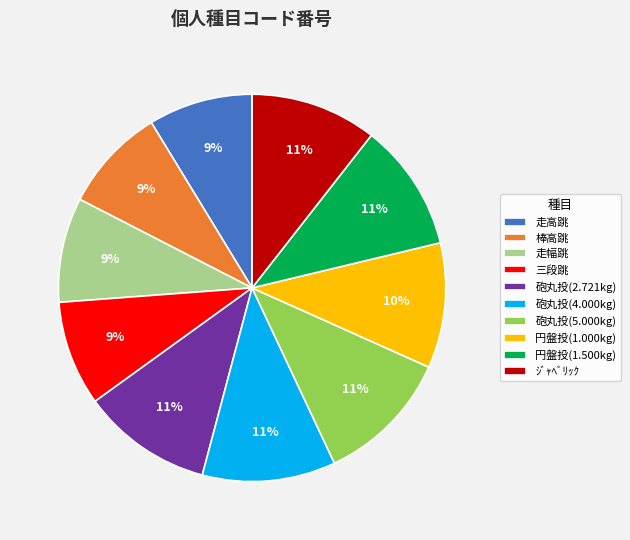

The 円盤投(1.500kg) slice represents 2% of the pie. True or false?

False